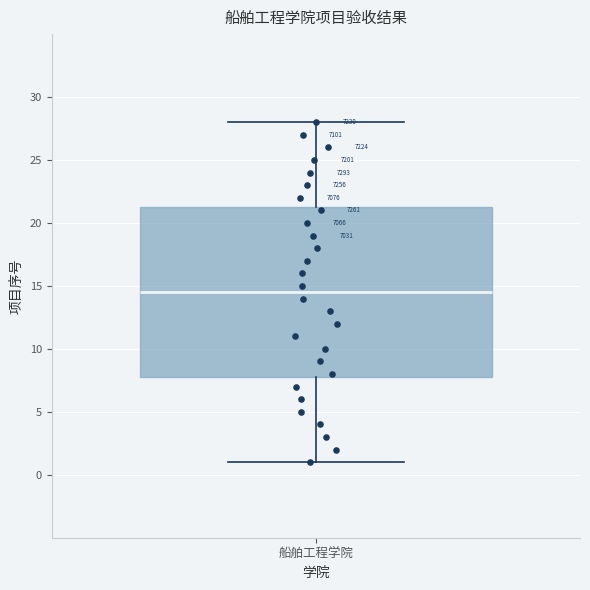

Read this box plot against the y-axis: the position of the median line, the range covered by the box, and the ends of both whiskers. The values are not printed on the chart, so give them approximately, as read against the axis.

median 14.5, box 8.0 to 21.5, whiskers 1.0 to 28.0